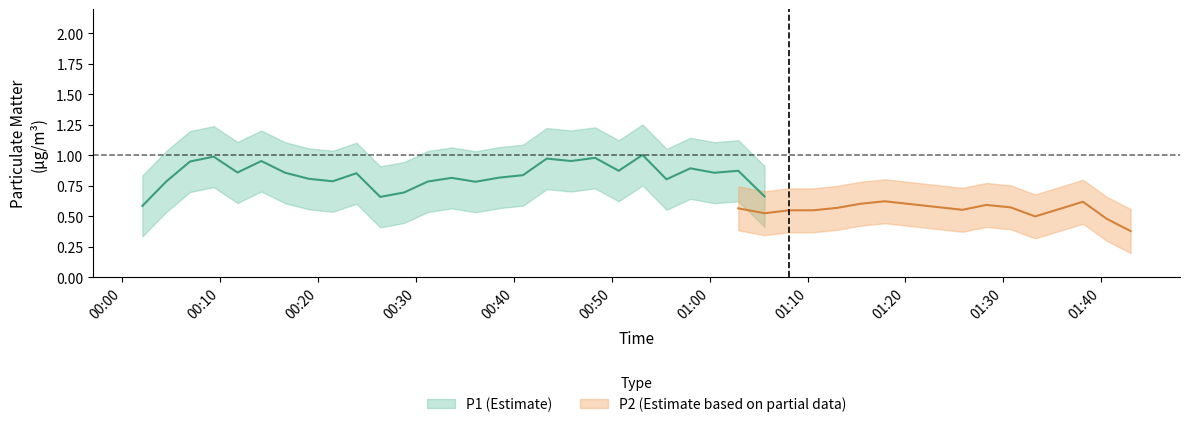

True or false: P1 and P2 cross at least once.

False